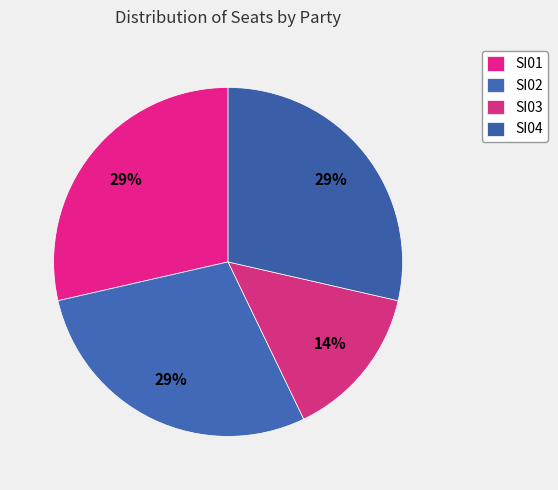

Count the number of slices in the pie.

4